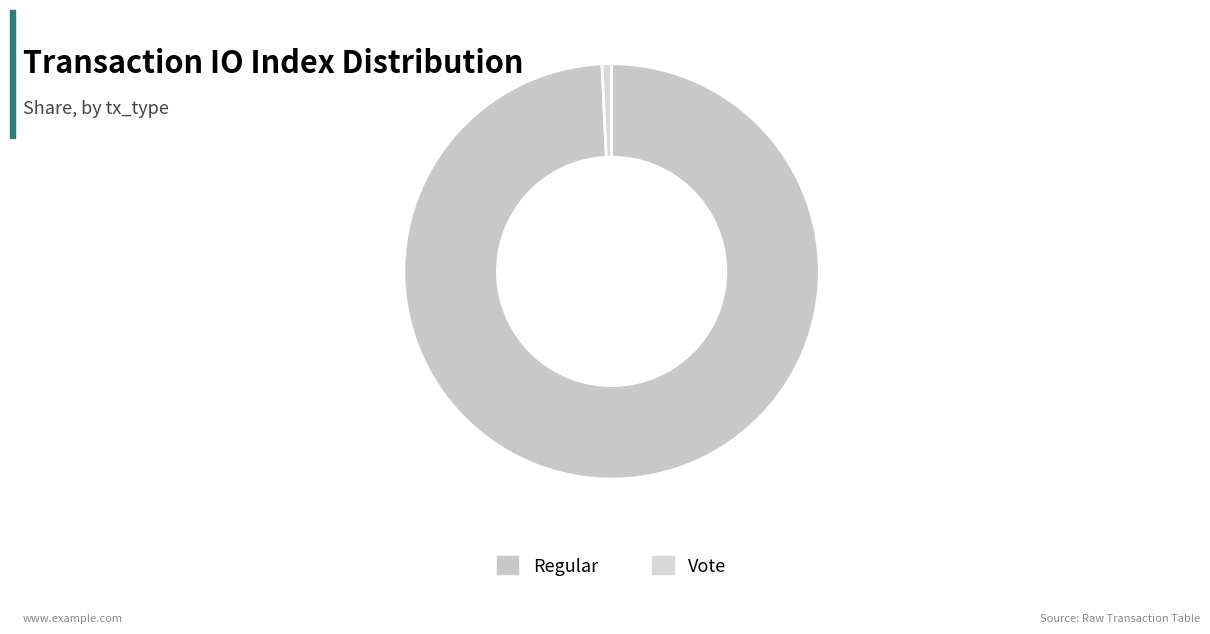

Count the number of slices in the pie.

2